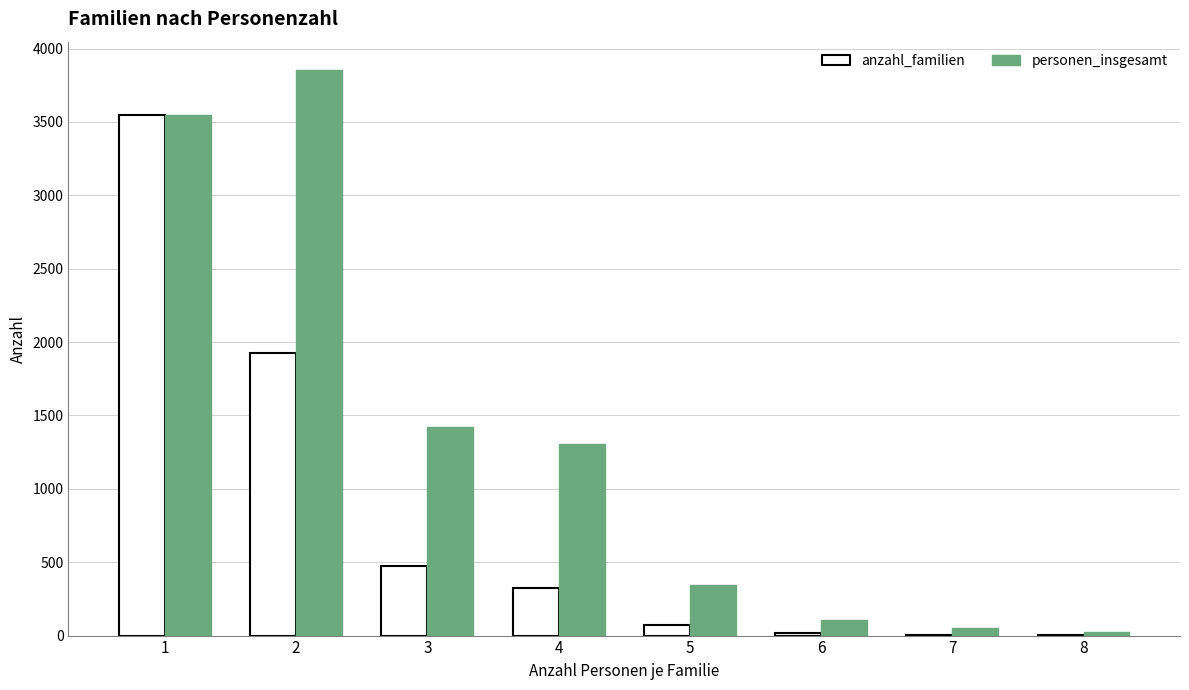

What is the highest value of the anzahl_familien series?

3550